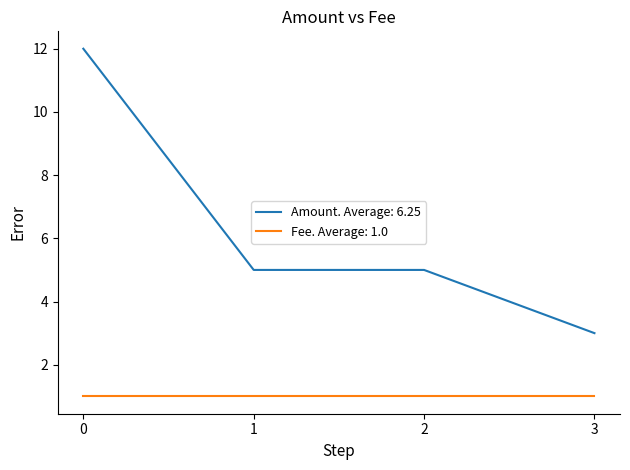

What is the sum of all Amount. Average: 6.25 values?

25